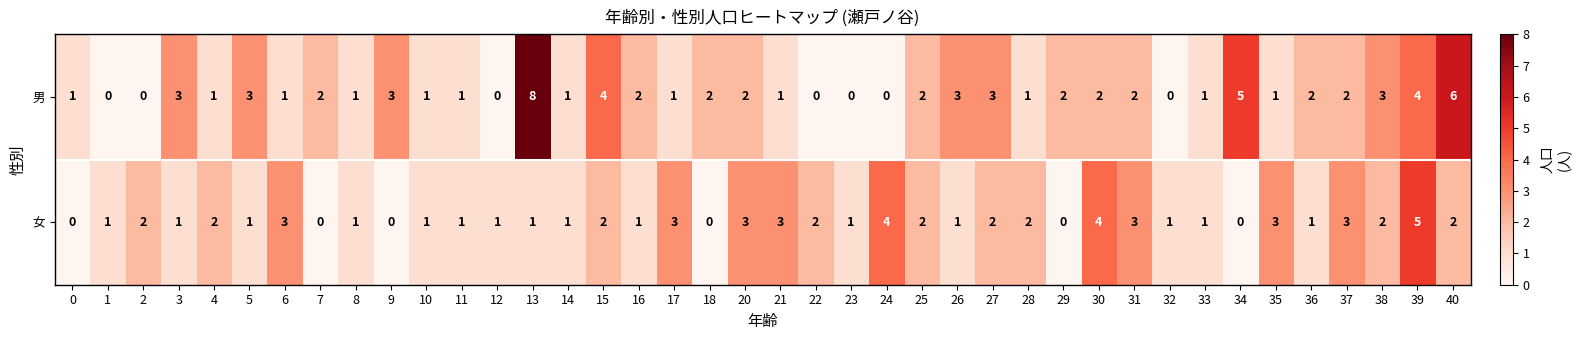

The 男 series shows 0 at 22. True or false?

True